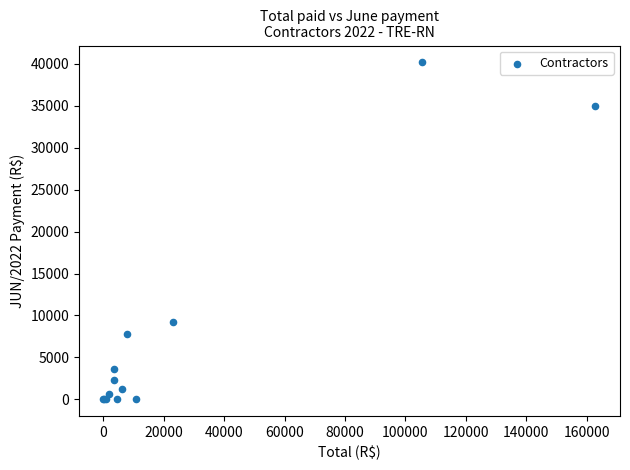

What Y value in the scatter plot is closest to 20095?

9266.0